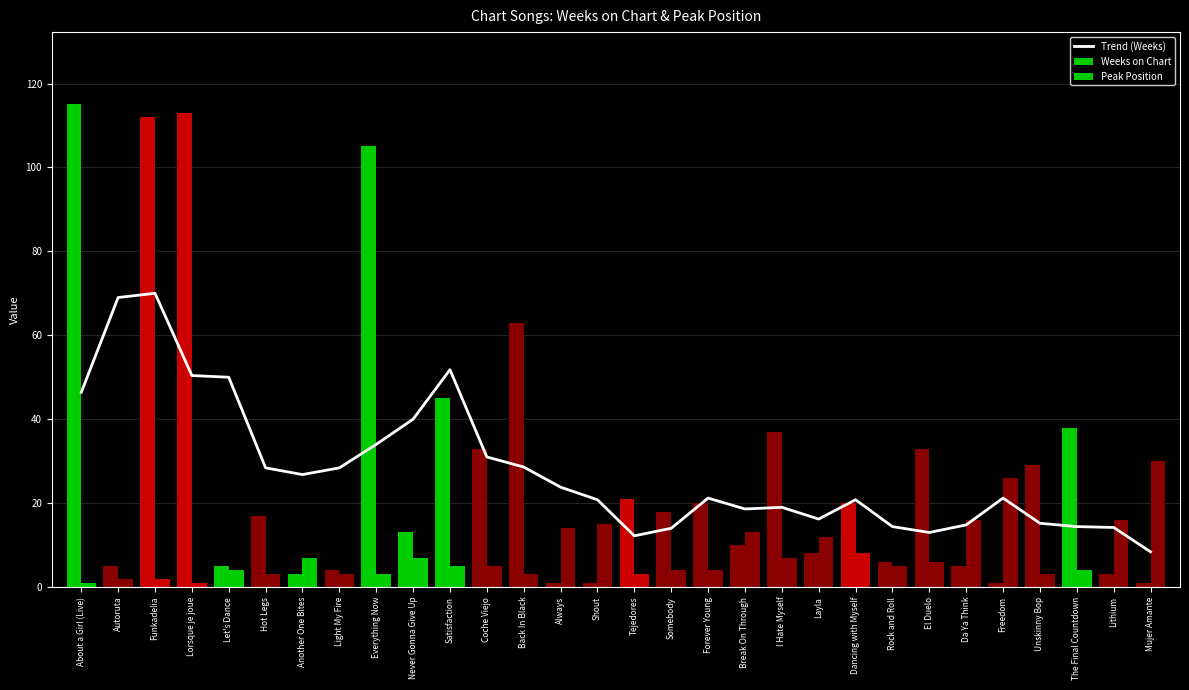

Where is Trend (Weeks) nearest to the value 39?

Never Gonna Give Up